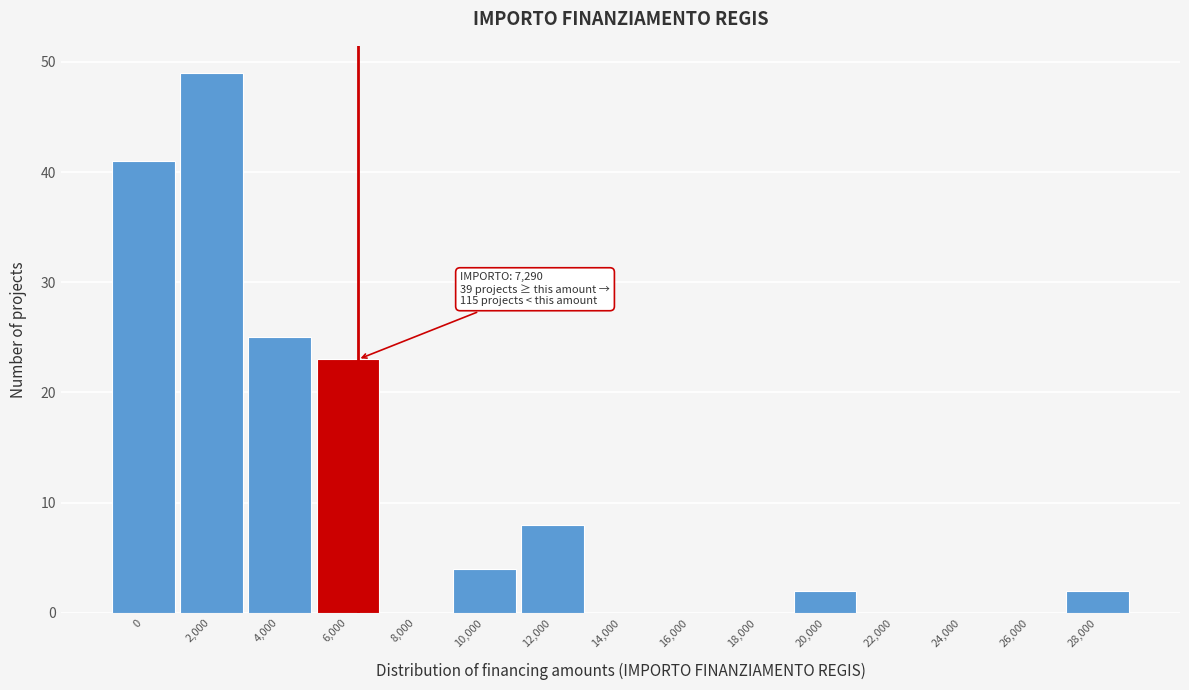

Reading left to right, transcribe all the data shown in this chart.

0=41	2,000=49	4,000=25	6,000=23	8,000=0	10,000=4	12,000=8	14,000=0	16,000=0	18,000=0	20,000=2	22,000=0	24,000=0	26,000=0	28,000=2